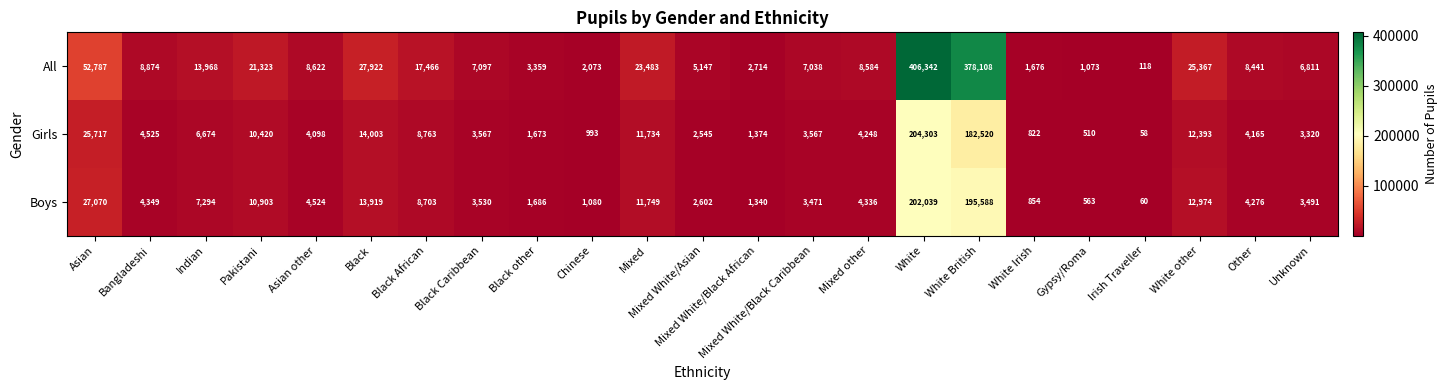

Is the value of All at Mixed White/Asian greater than the value of Boys at Mixed?

No